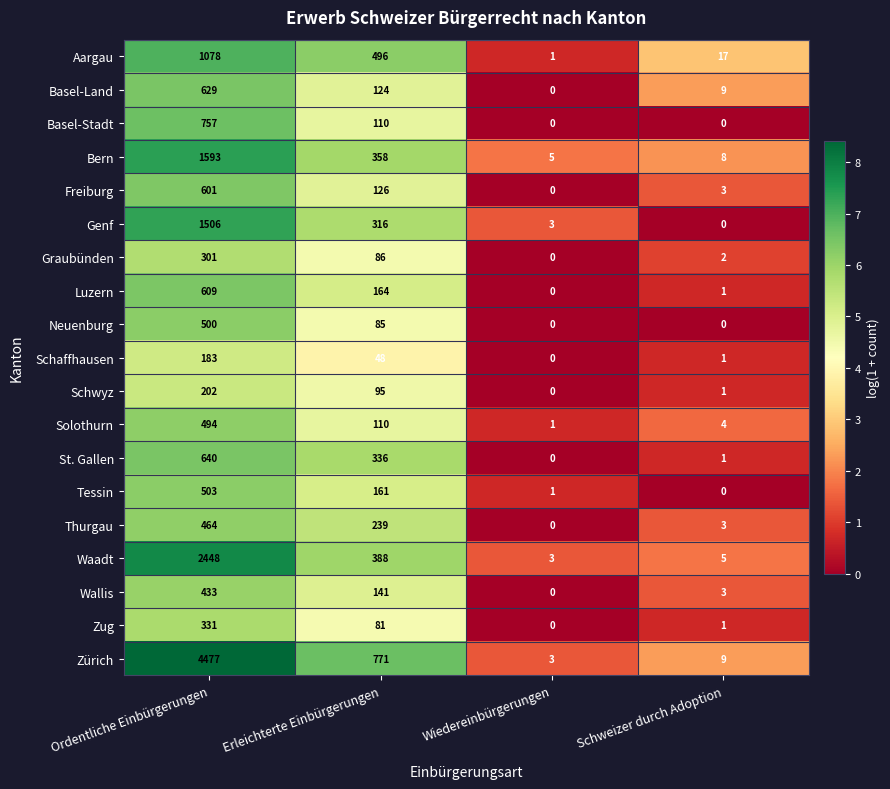

True or false: Schaffhausen has a value of 26 at Erleichterte Einbürgerungen.

False